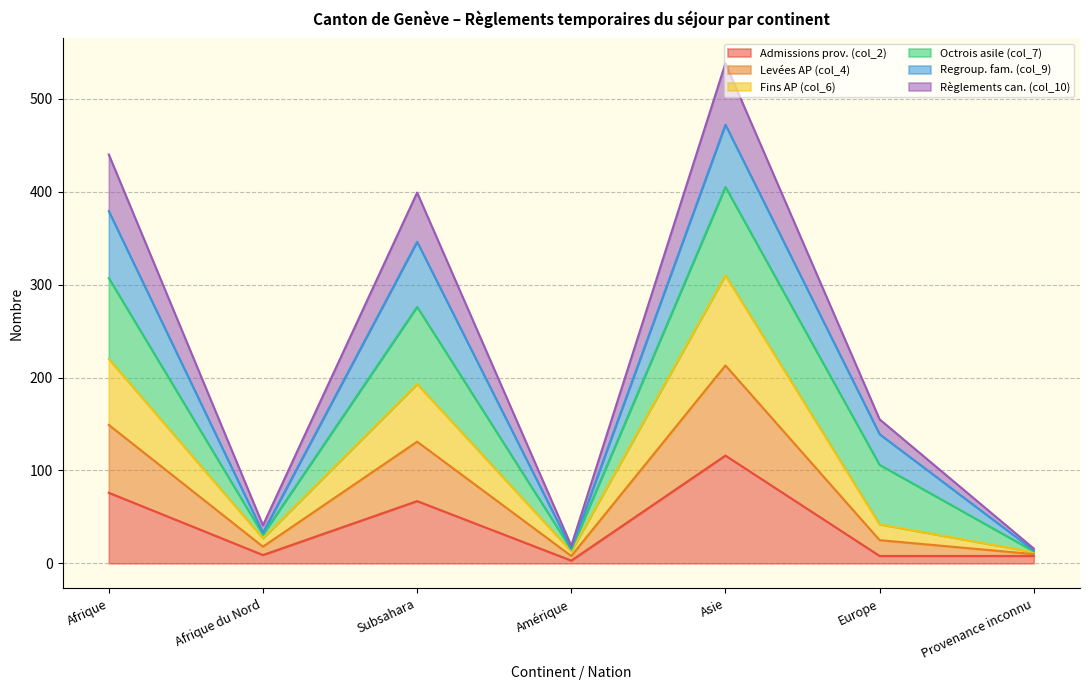

At which category does the chart reach its minimum across all series?

Amérique